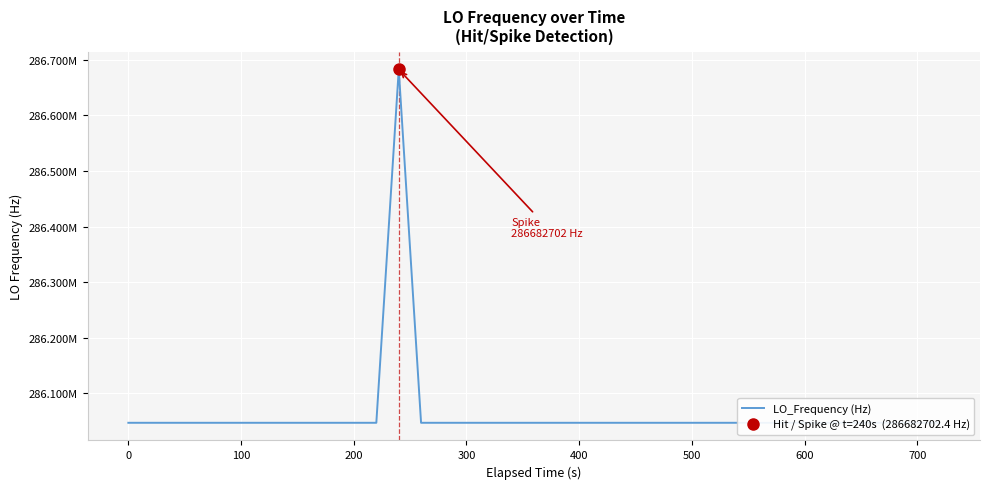

The chart shows a value of 286046998.1 at 400. True or false?

True